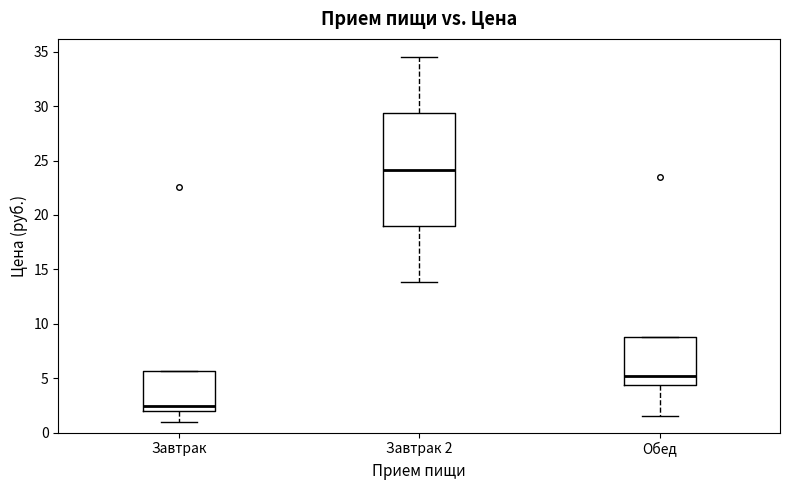

Where does the upper whisker of the box for Завтрак 2 end on the y-axis? The values are not printed on the chart, so give them approximately, as read against the axis.

34.5